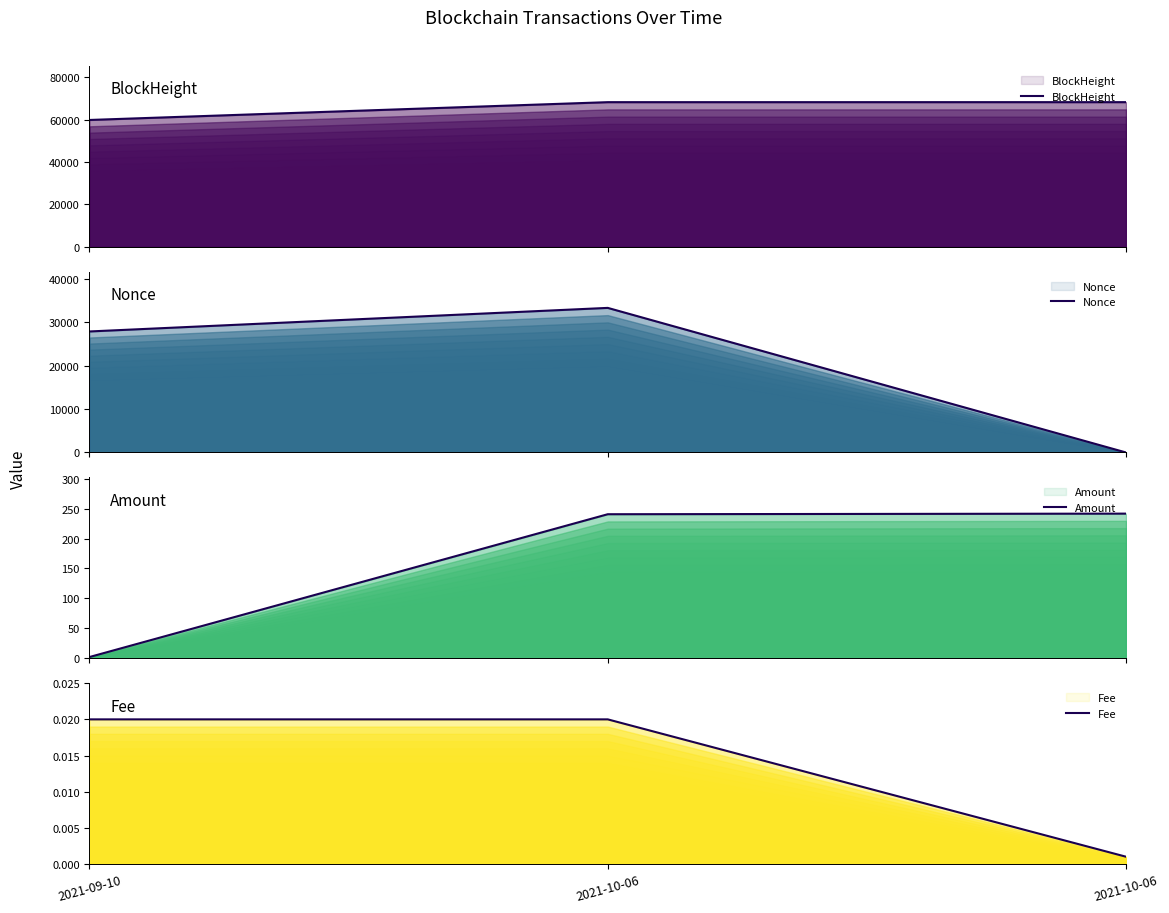

Does the chart display data point markers on the line(s)?

No